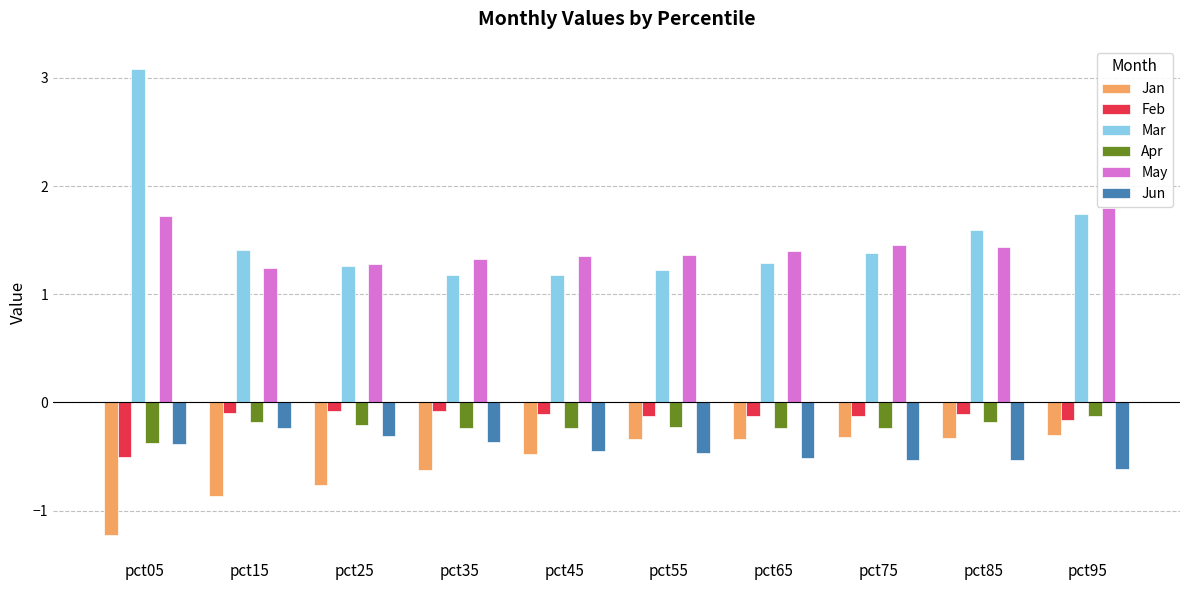

Rank the series by their maximum value, from lowest to highest.

Jan, Jun, Apr, Feb, May, Mar